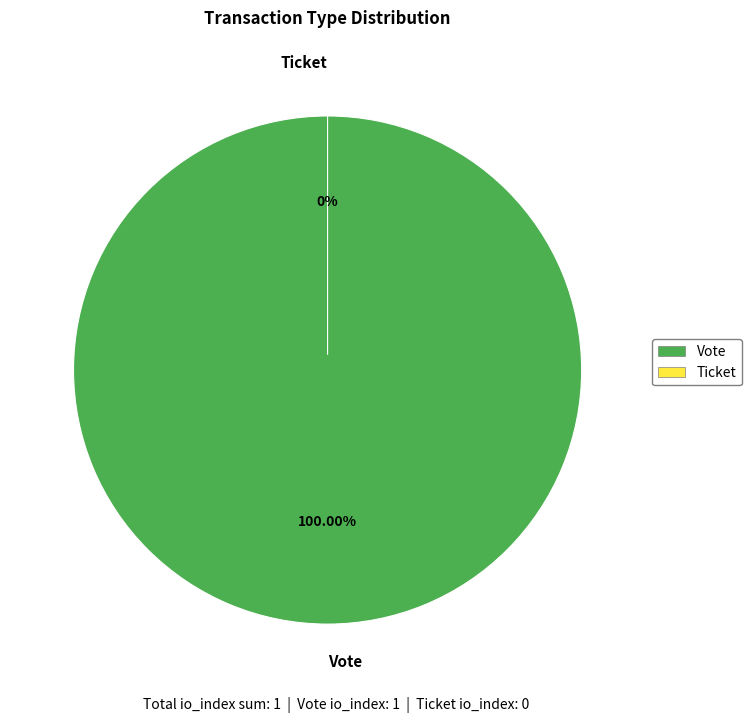

What is the total percentage of Vote and Ticket?

100.0%